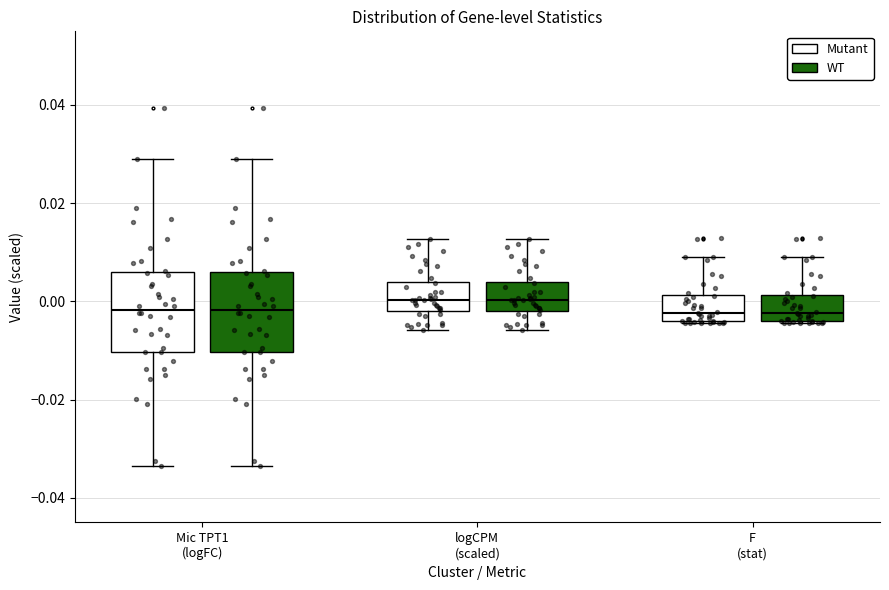

Reading left to right, read every box against the y-axis: the position of its median line, the range the box covers, and the ends of its whiskers. The values are not printed on the chart, so give them approximately, as read against the axis.

Mic TPT1 (logFC) (Mutant): median -0.002, box -0.010 to 0.006, whiskers -0.034 to 0.028
Mic TPT1 (logFC) (WT): median -0.002, box -0.010 to 0.006, whiskers -0.034 to 0.028
logCPM (scaled) (Mutant): median 0.000, box -0.002 to 0.004, whiskers -0.006 to 0.012
logCPM (scaled) (WT): median 0.000, box -0.002 to 0.004, whiskers -0.006 to 0.012
F (stat) (Mutant): median -0.002, box -0.004 to 0.002, whiskers -0.004 to 0.008
F (stat) (WT): median -0.002, box -0.004 to 0.002, whiskers -0.004 to 0.008